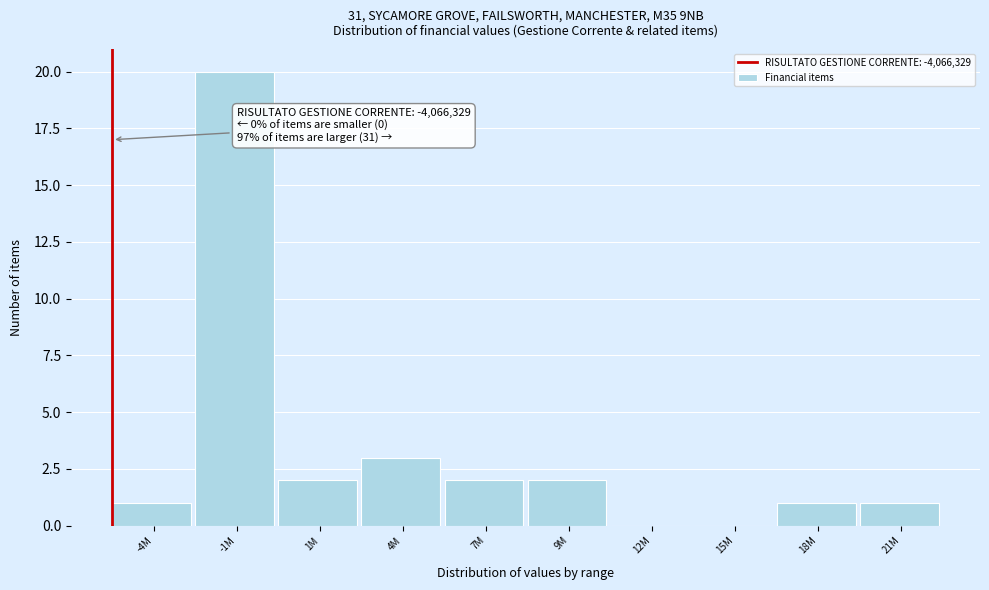

Reading left to right, transcribe all the data shown in this chart.

-4M=1	-1M=20	1M=2	4M=3	7M=2	9M=2	12M=0	15M=0	18M=1	21M=1